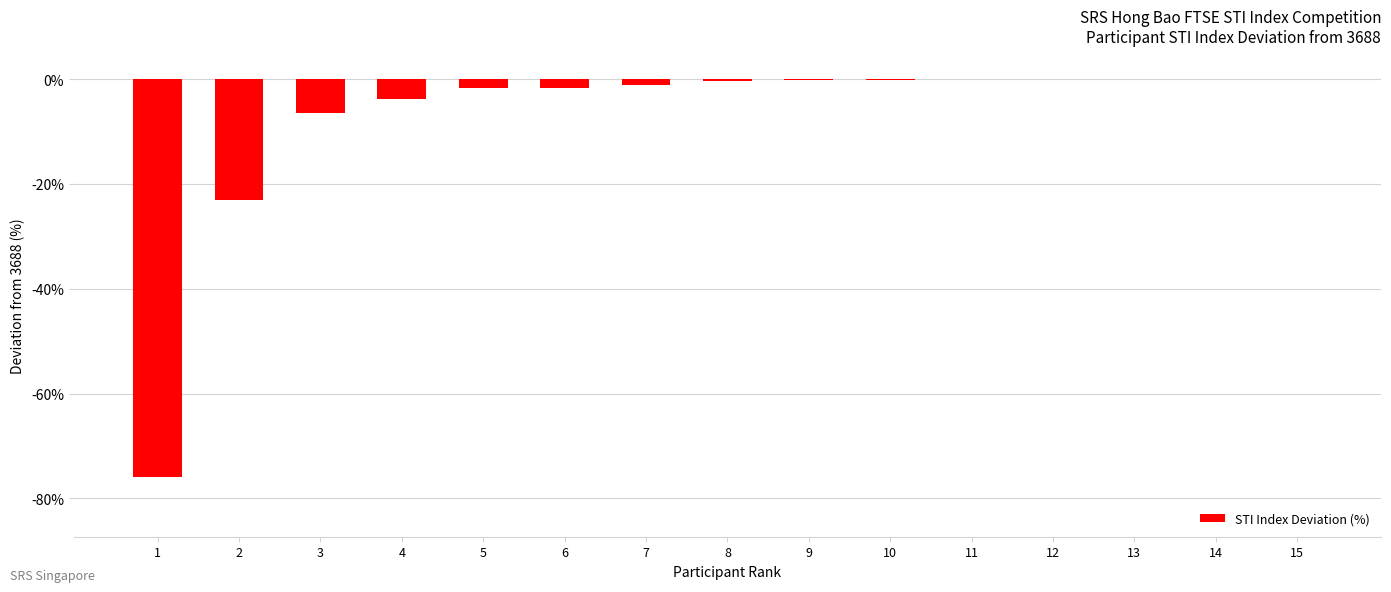

What is the sum of all values?

-114.3